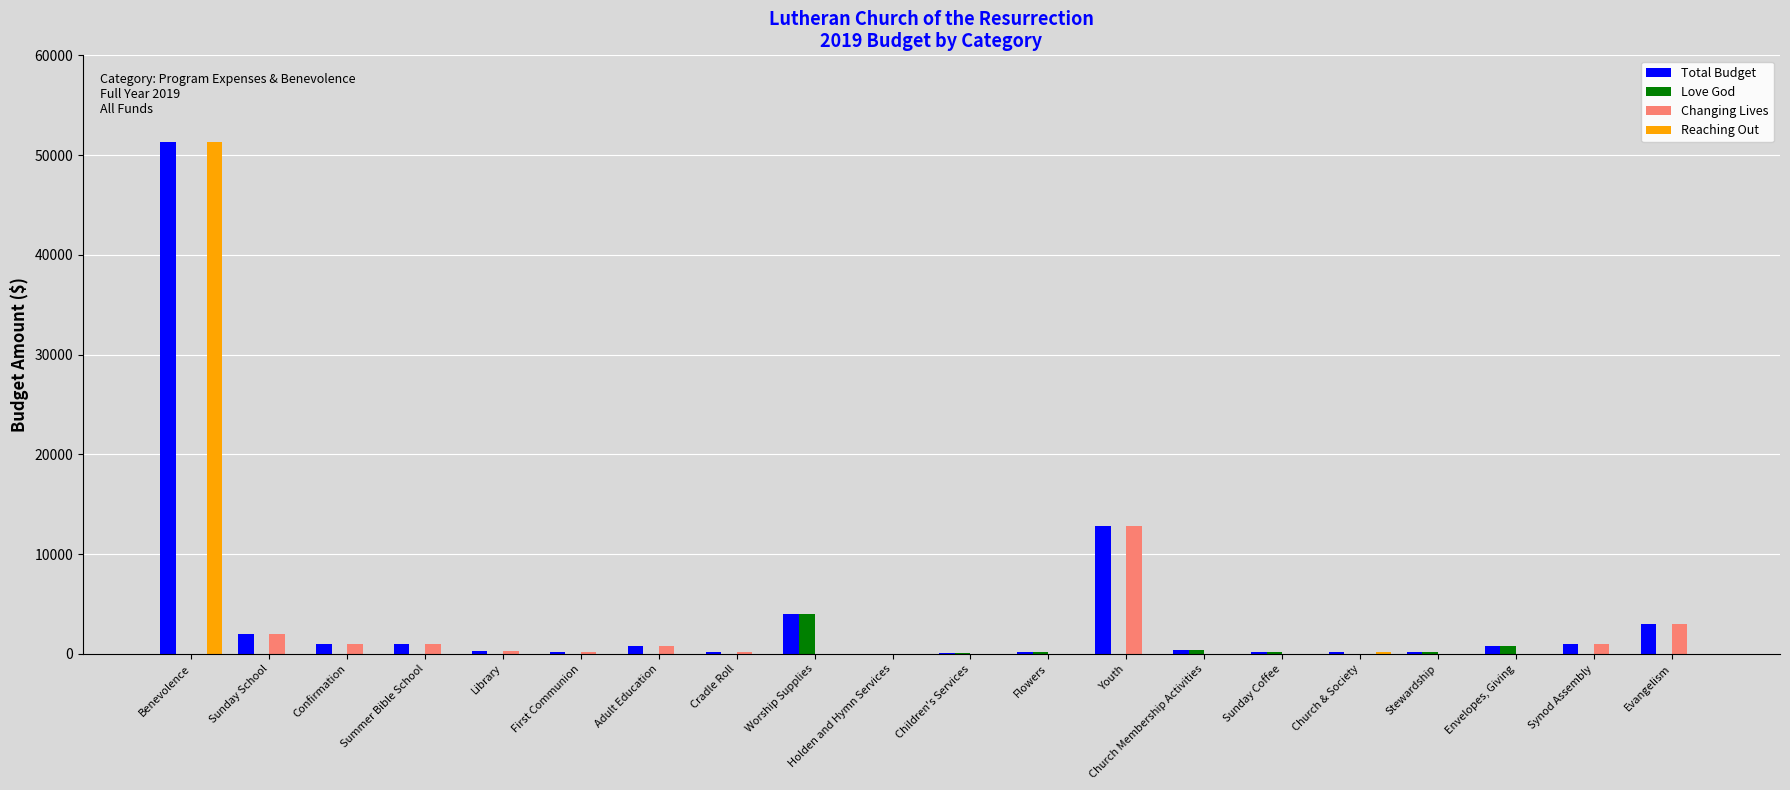

At which label is Total Budget closest to 25665?

Youth